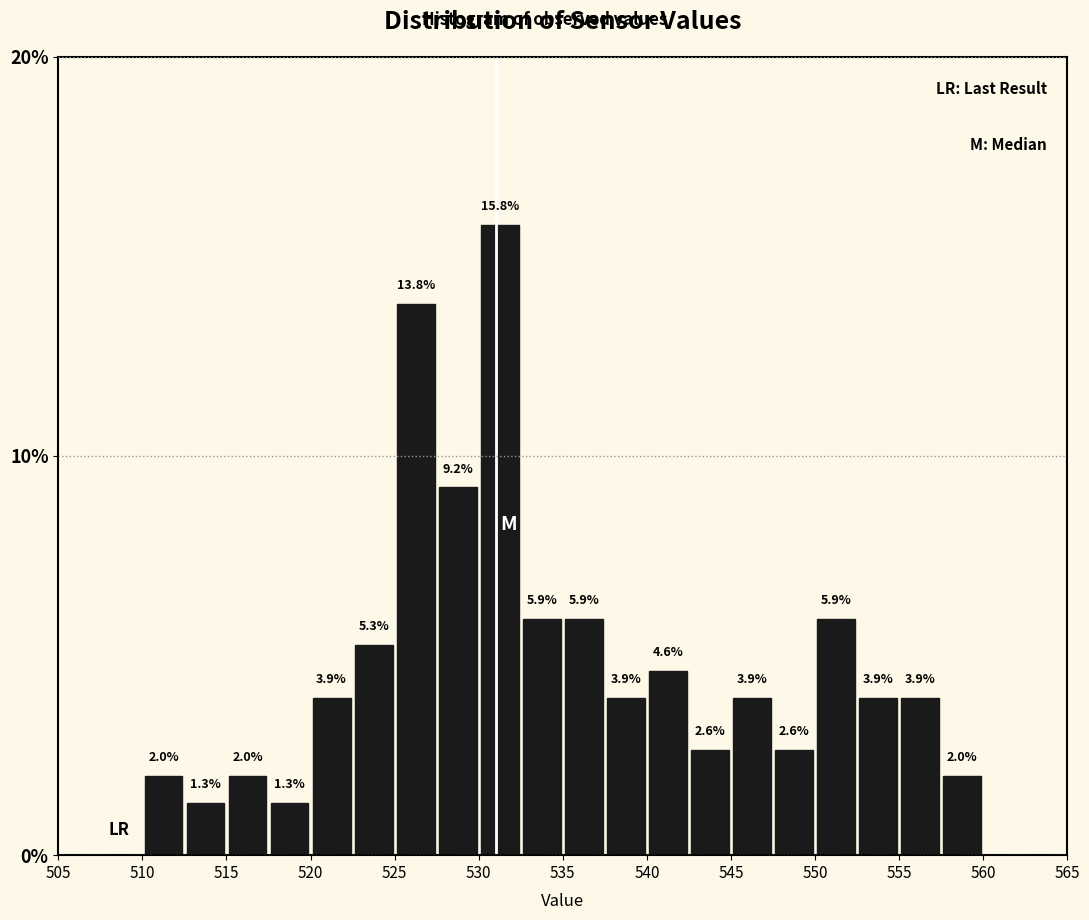

Reading left to right, transcribe this chart: for each bar, give the range it covers on the x-axis and its height.

510.0 to 512.5: 2.0
512.5 to 515.0: 1.3
515.0 to 517.5: 2.0
517.5 to 520.0: 1.3
520.0 to 522.5: 3.9
522.5 to 525.0: 5.3
525.0 to 527.5: 13.8
527.5 to 530.0: 9.2
530.0 to 532.5: 15.8
532.5 to 535.0: 5.9
535.0 to 537.5: 5.9
537.5 to 540.0: 3.9
540.0 to 542.5: 4.6
542.5 to 545.0: 2.6
545.0 to 547.5: 3.9
547.5 to 550.0: 2.6
550.0 to 552.5: 5.9
552.5 to 555.0: 3.9
555.0 to 557.5: 3.9
557.5 to 560.0: 2.0